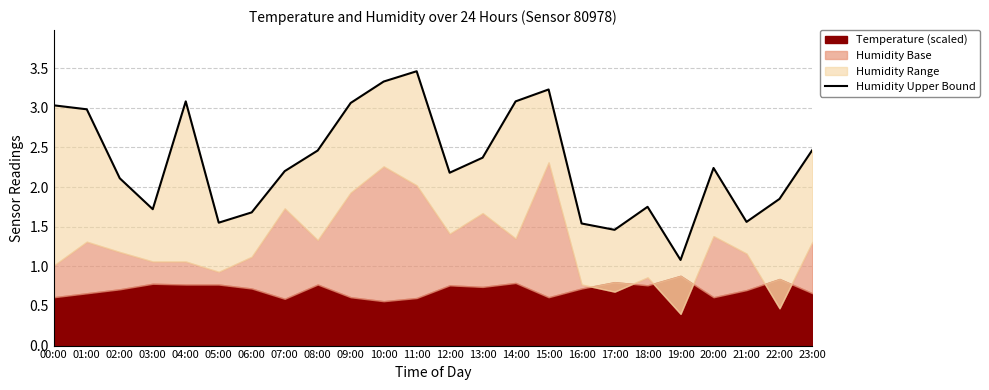

What is the change in value from 05:00 to 15:00?

+1.7